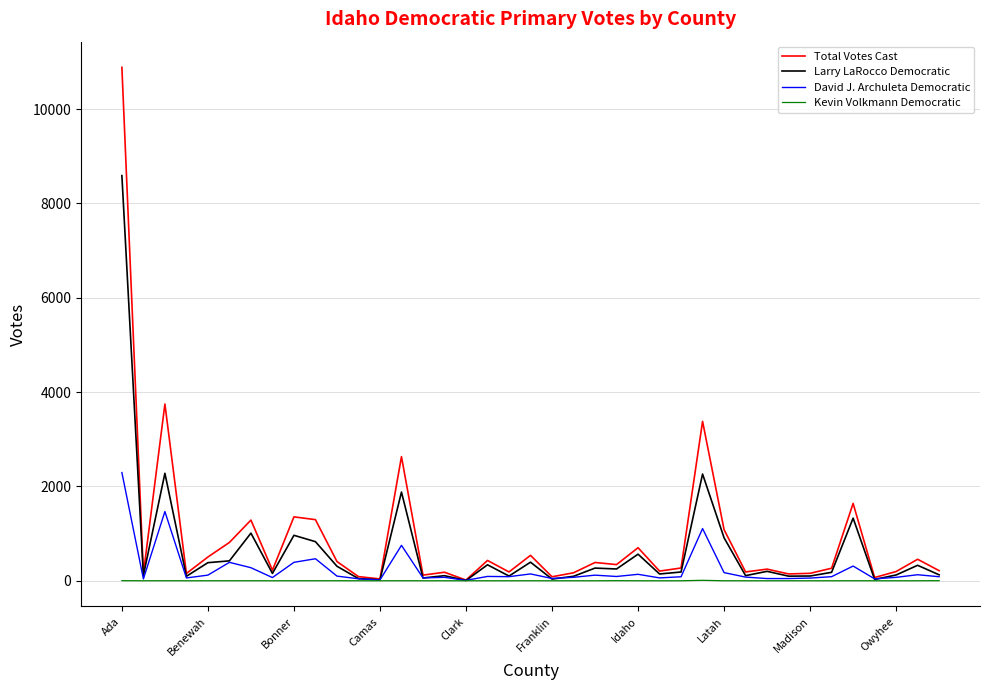

Which series has the largest range (max minus min)?

Total Votes Cast